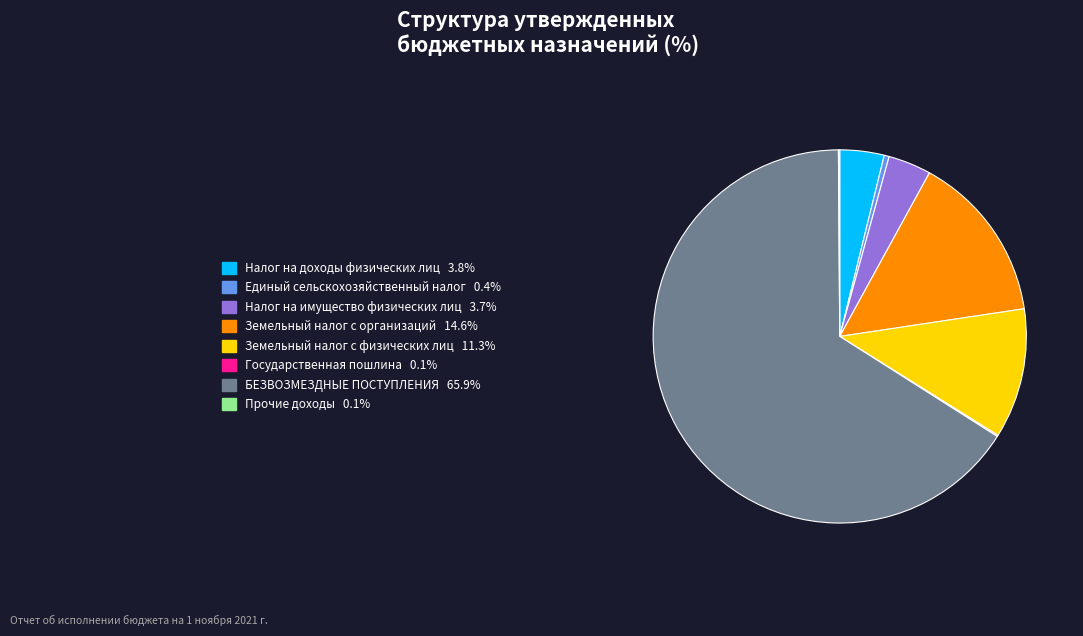

Does БЕЗВОЗМЕЗДНЫЕ ПОСТУПЛЕНИЯ represent more than half of the total?

Yes